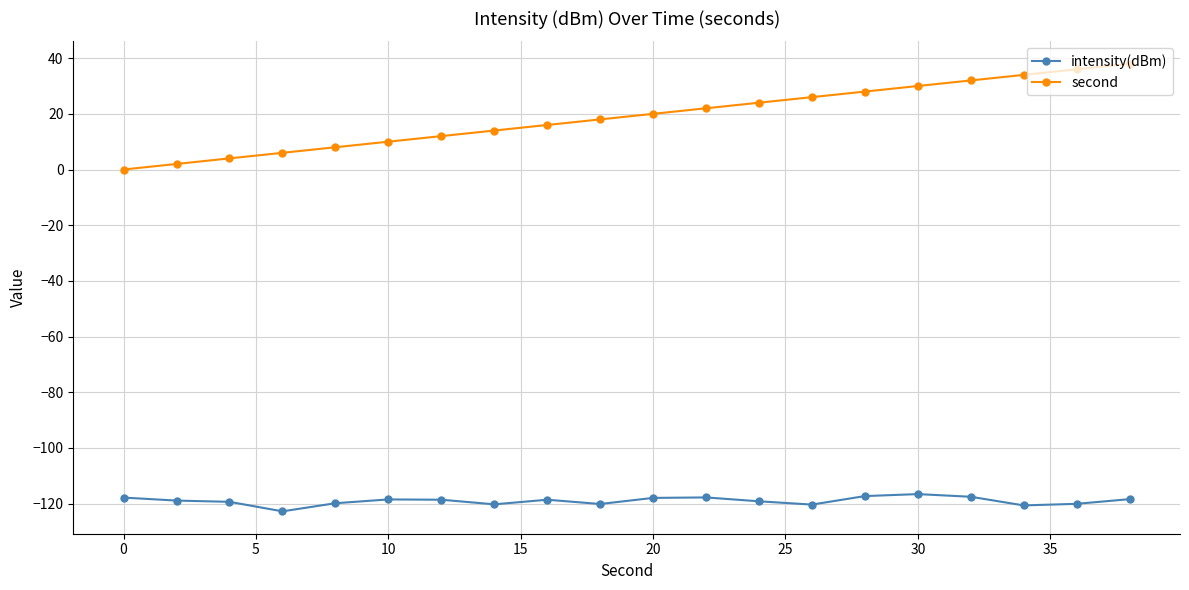

What is the value of the second point at the 8th from the left?

14.0